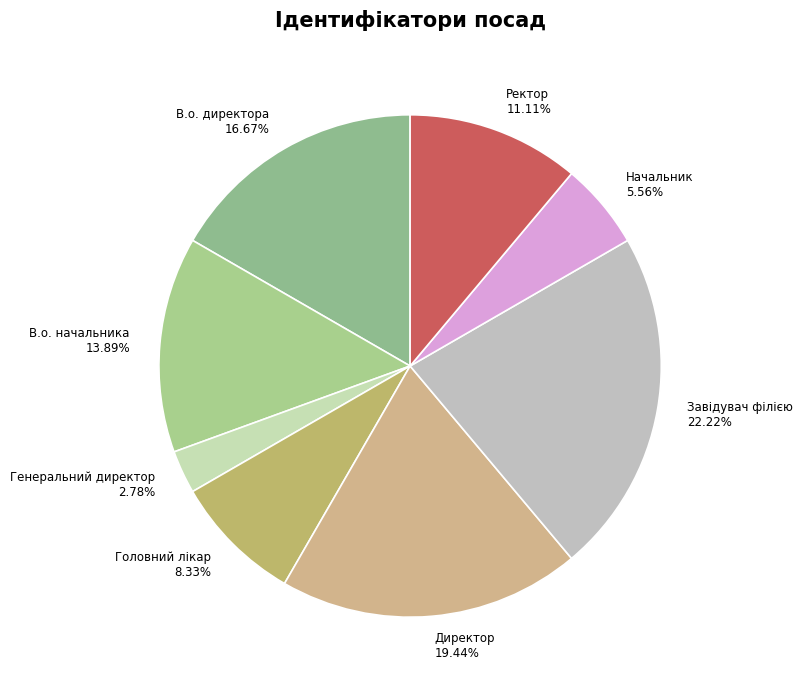

Do Начальник and Директор together represent more than half of the pie?

No